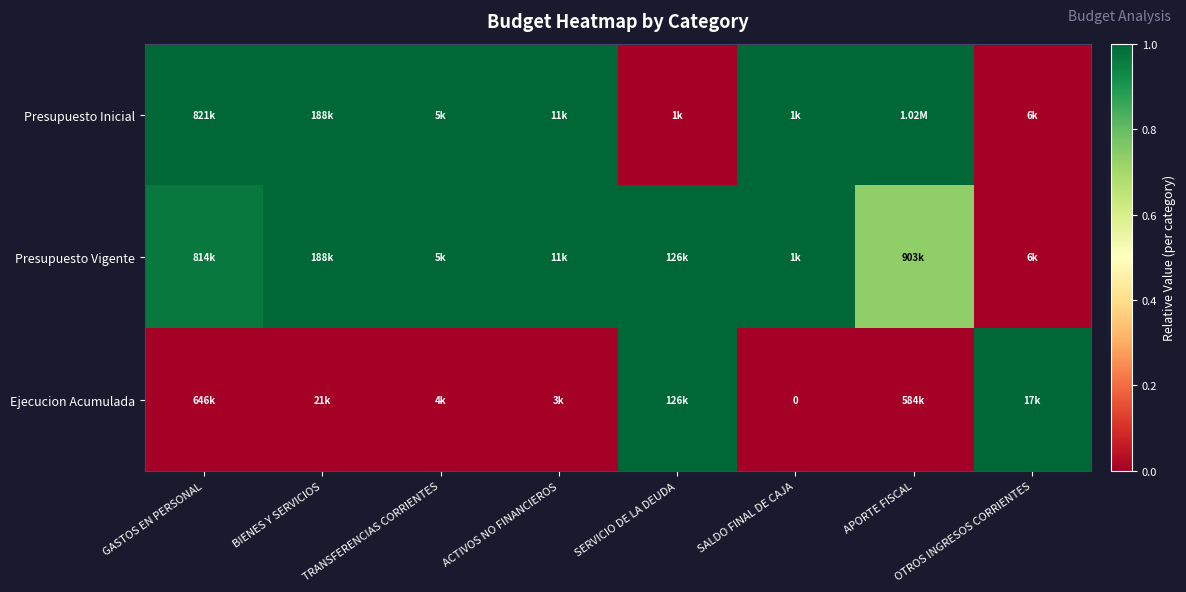

At how many categories does at least one series exceed 0?

8